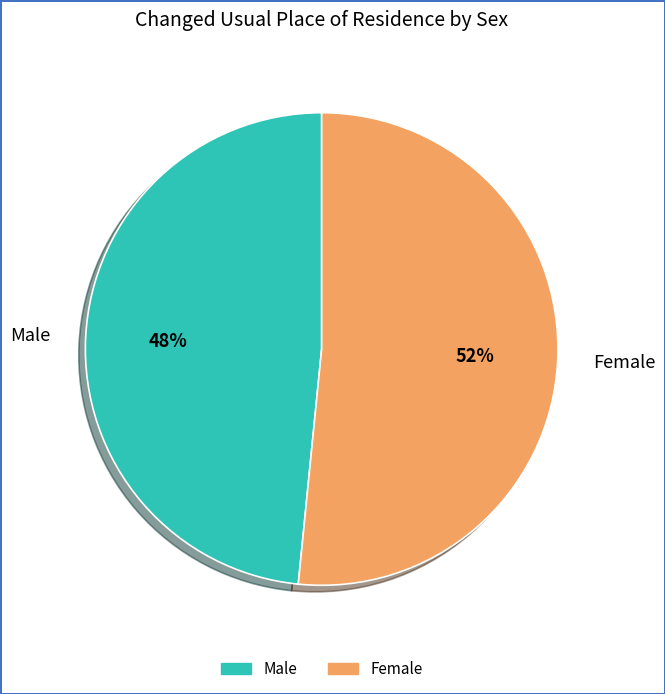

What is the largest slice in the pie chart?

Female